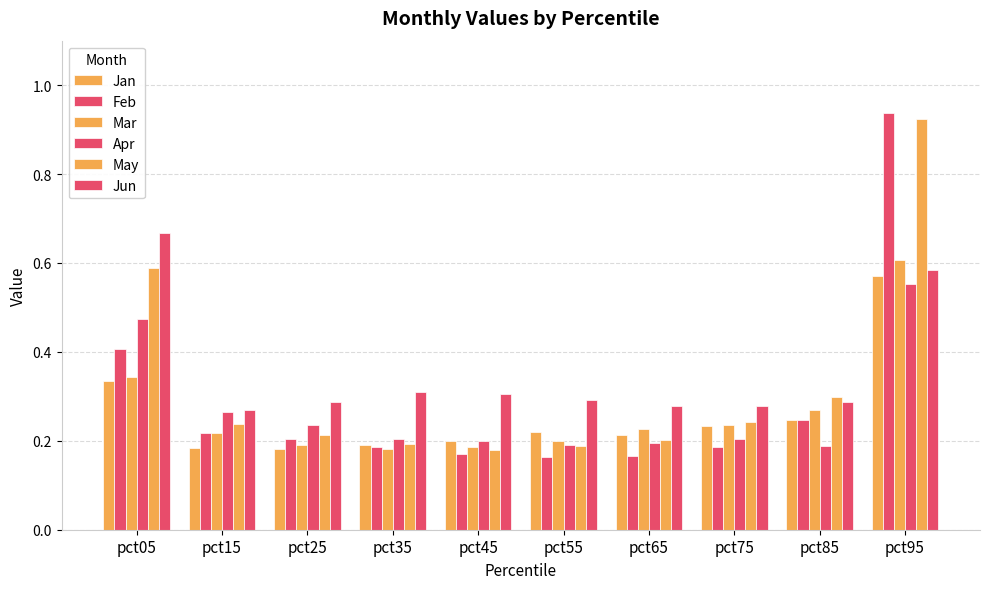

How many bars are there in each group?

6